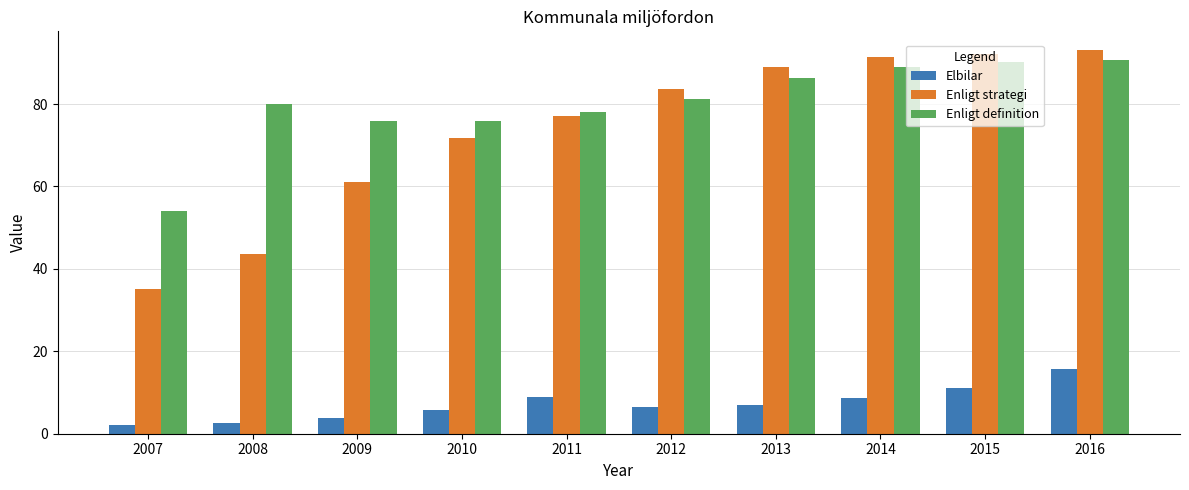

The value of Enligt definition at 2015 is 90.1. True or false?

True